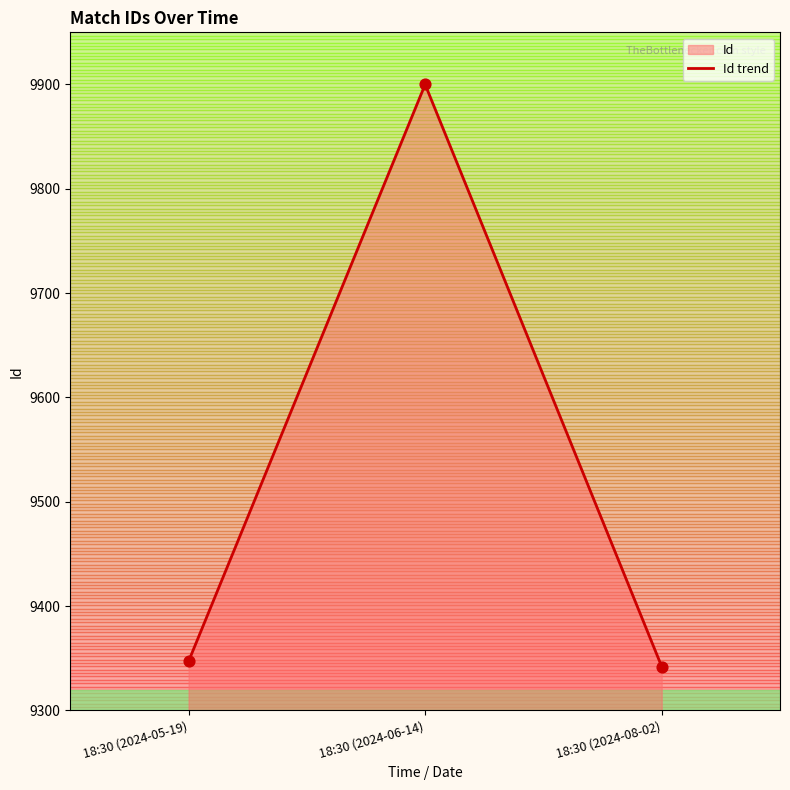

Which has a higher value, 18:30 (2024-06-14) or 18:30 (2024-08-02)?

18:30 (2024-06-14)